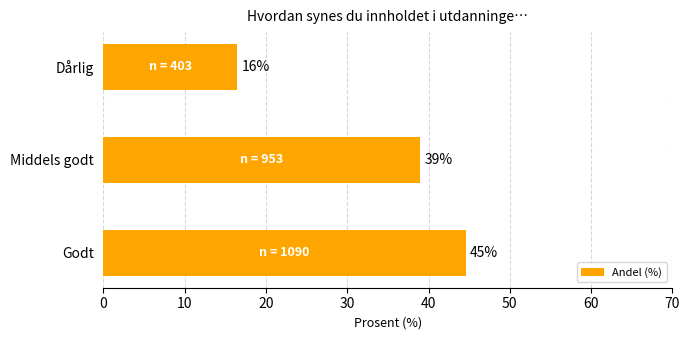

Does the chart contain any negative values?

No